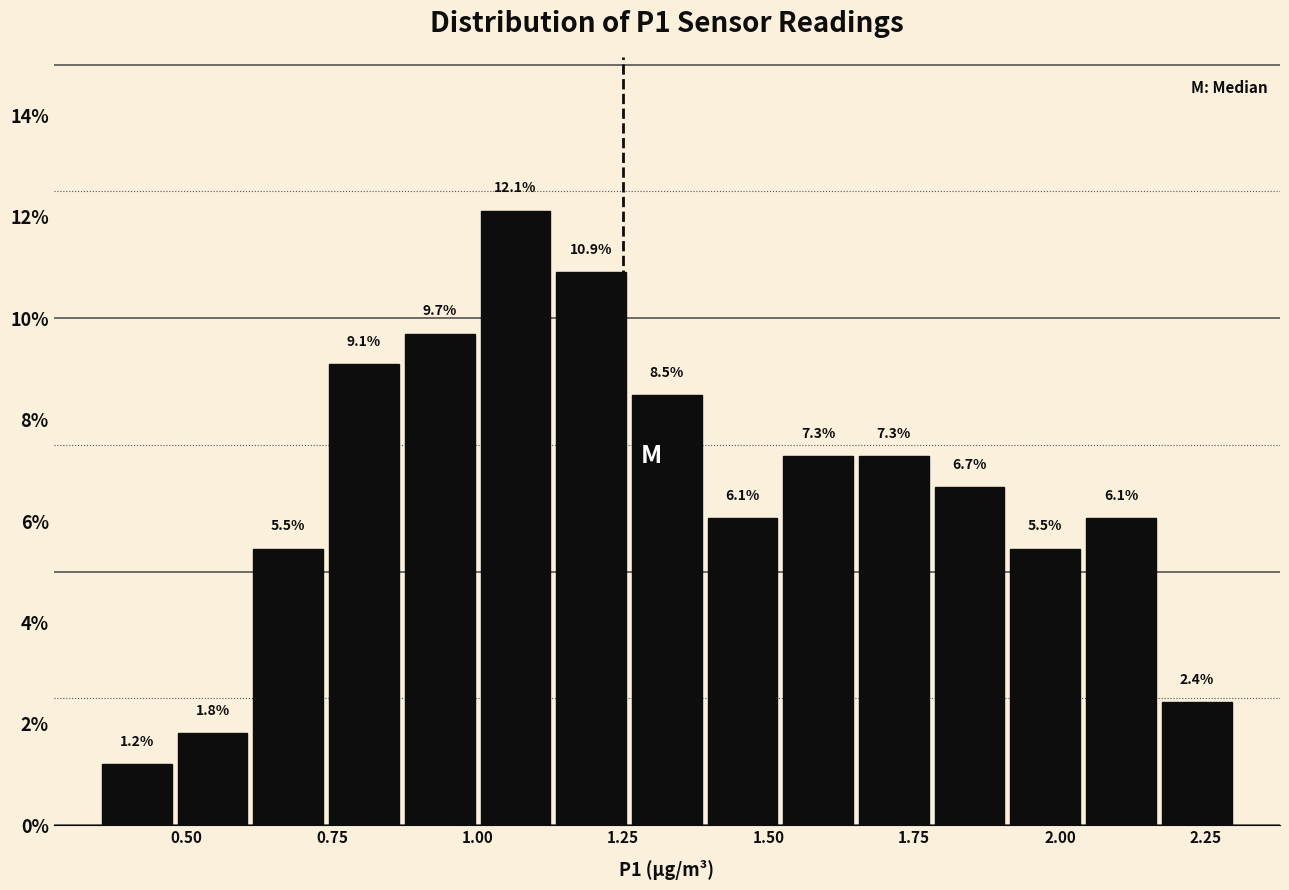

Read against the x-axis, roughly where is the centre of the tallest bar?

1.05